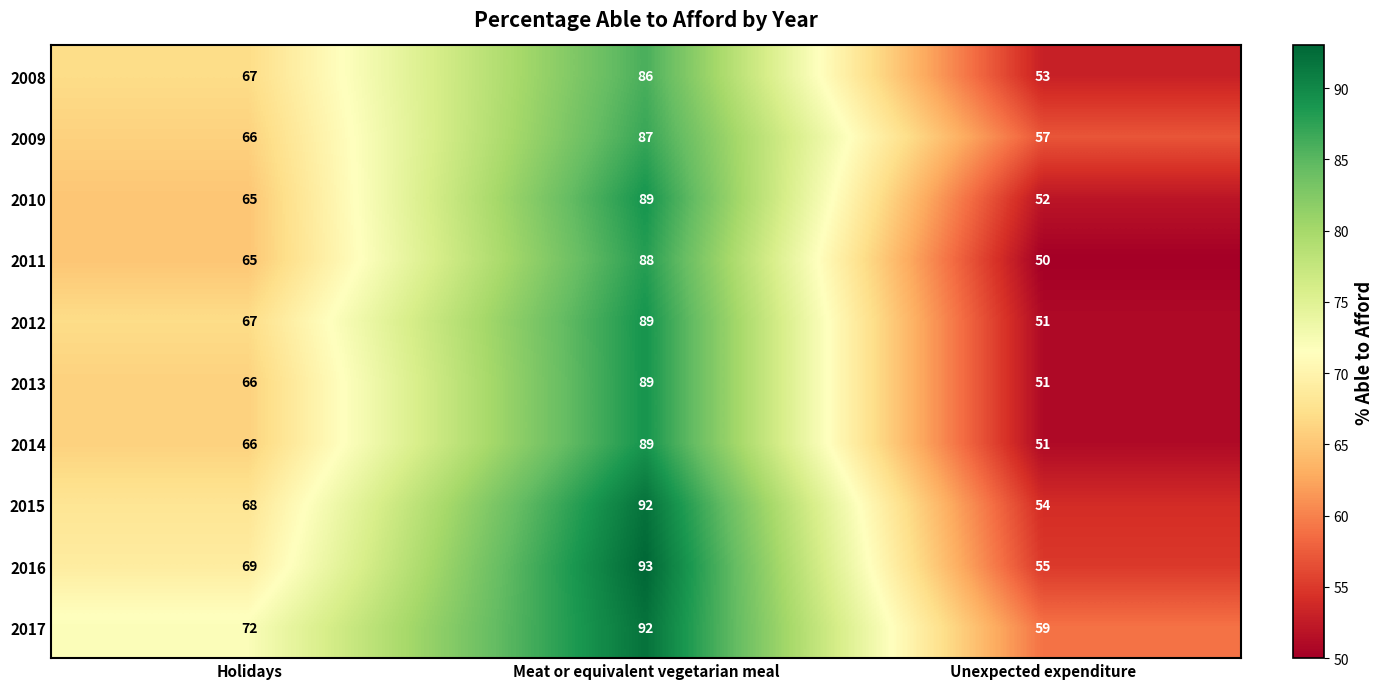

What is the spread (max minus min) of values at Unexpected expenditure?

9